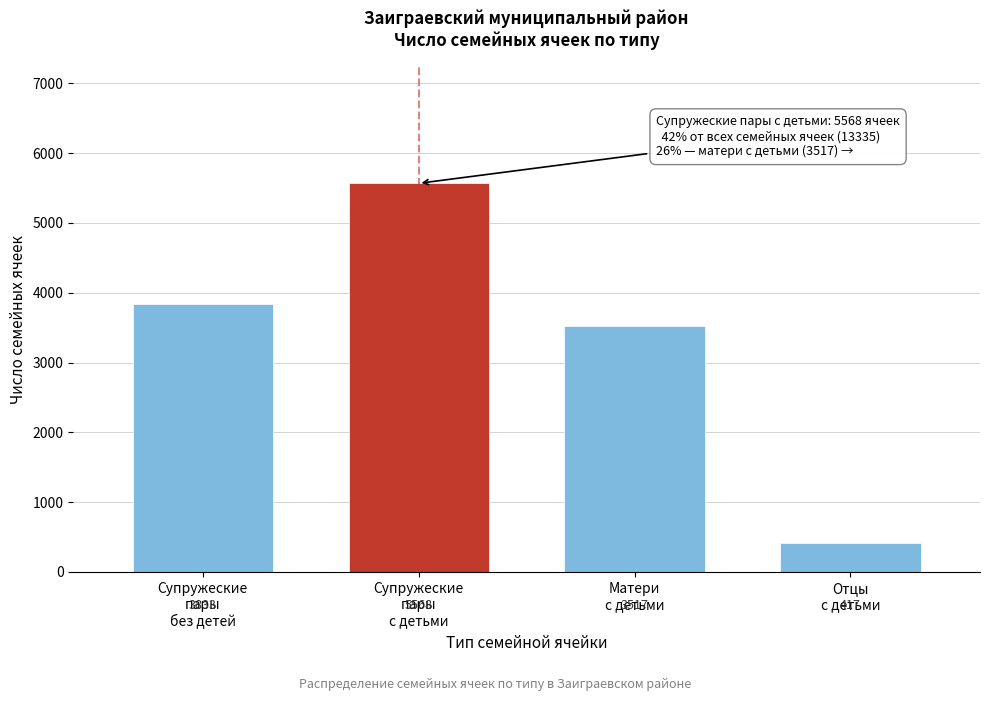

Reading left to right, what are all the values shown in this chart?

3833	5568	3517	417